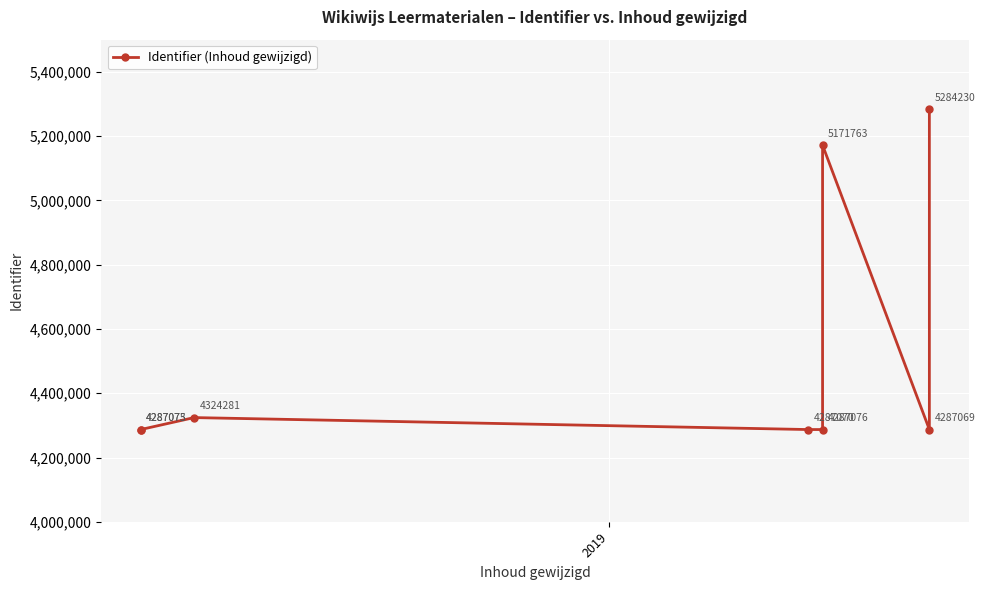

What position from the left is 2019?

2